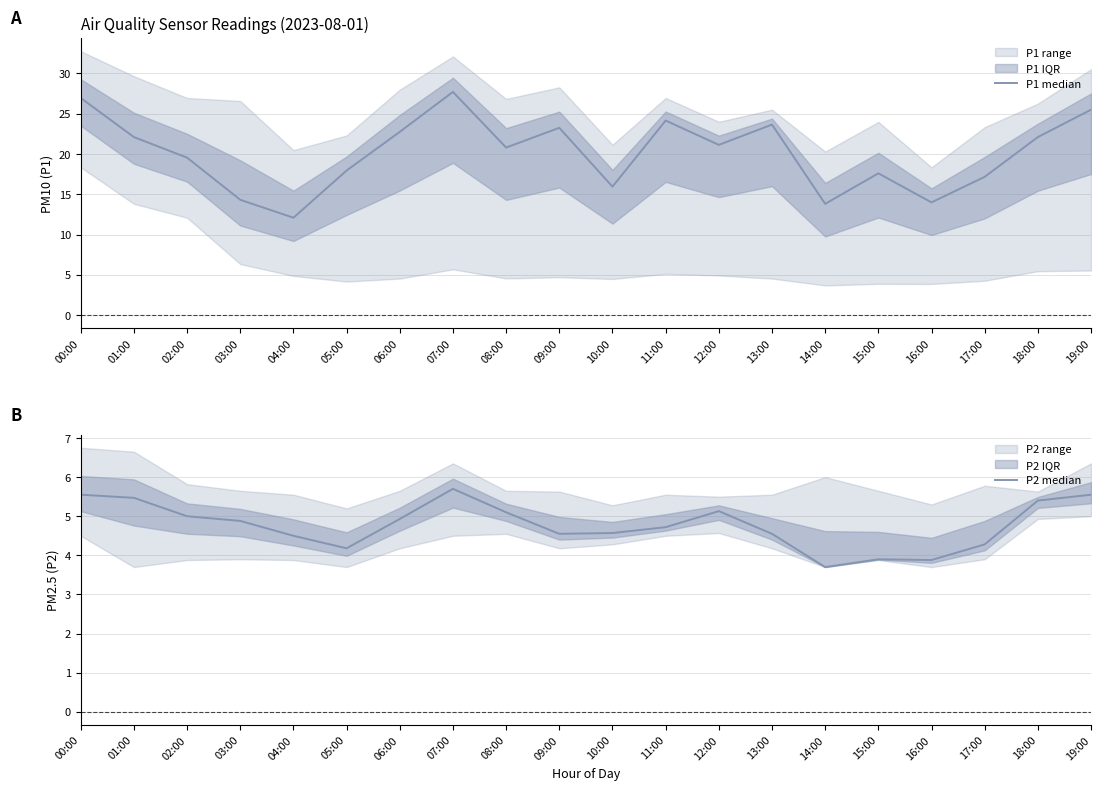

Which label corresponds to the largest value in the chart?

07:00